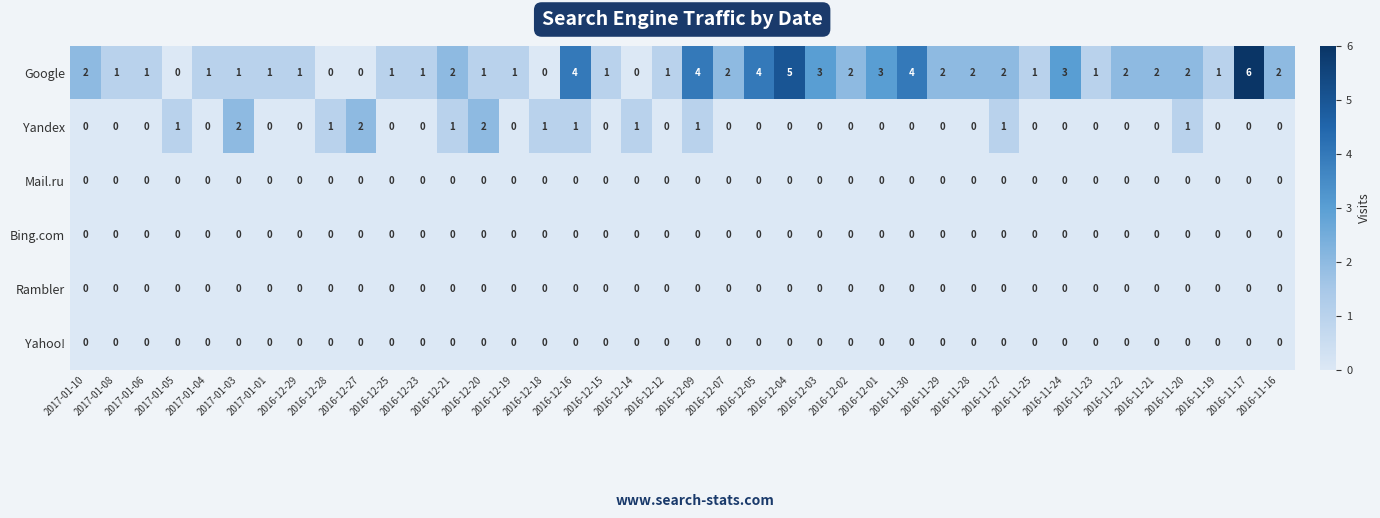

What is the sum of all Yandex values?

15